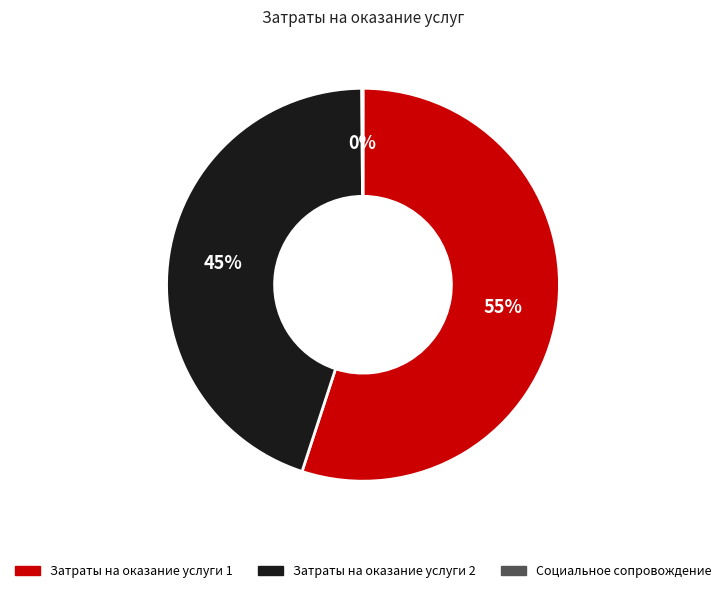

To the nearest percent, what portion does Затраты на оказание услуги 1 represent?

55%